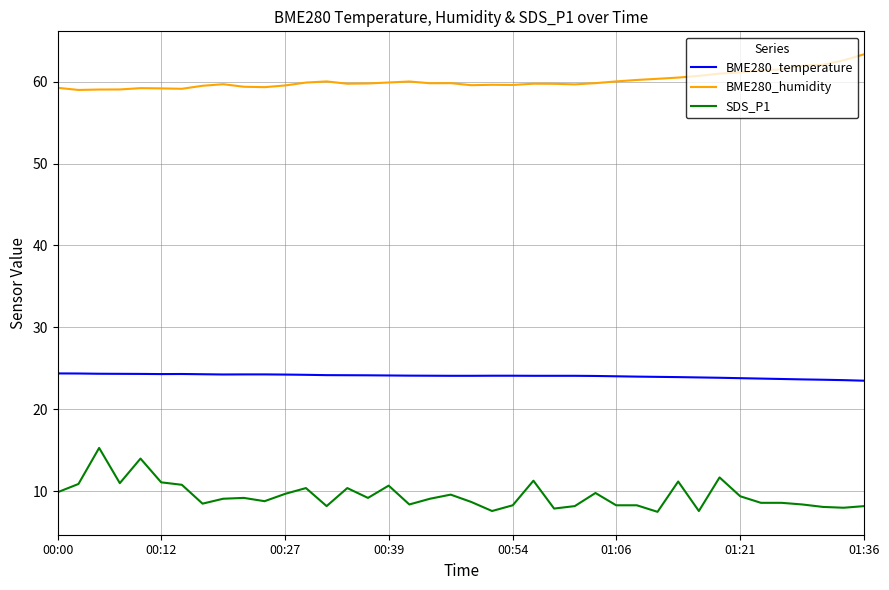

What is the lowest value of the BME280_humidity series?

59.0